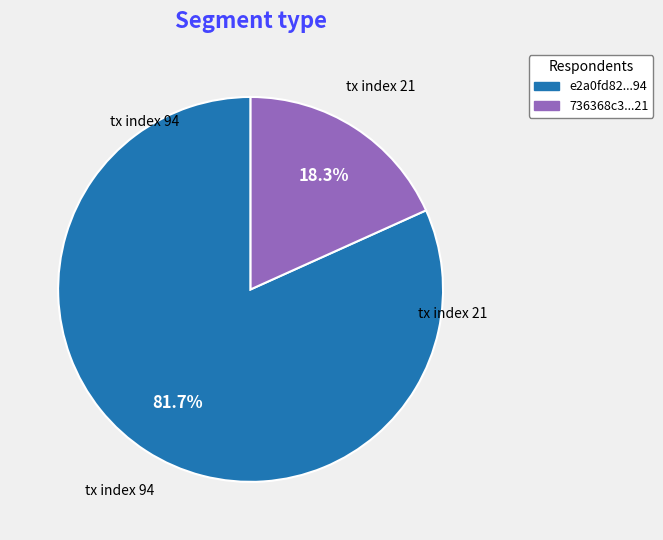

Does any single category account for the majority?

Yes